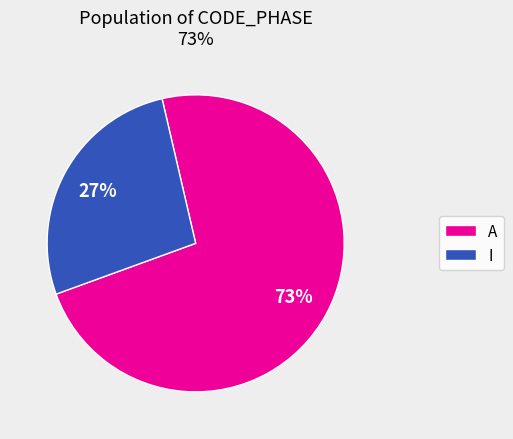

Is it true that I is 13% of the pie?

False